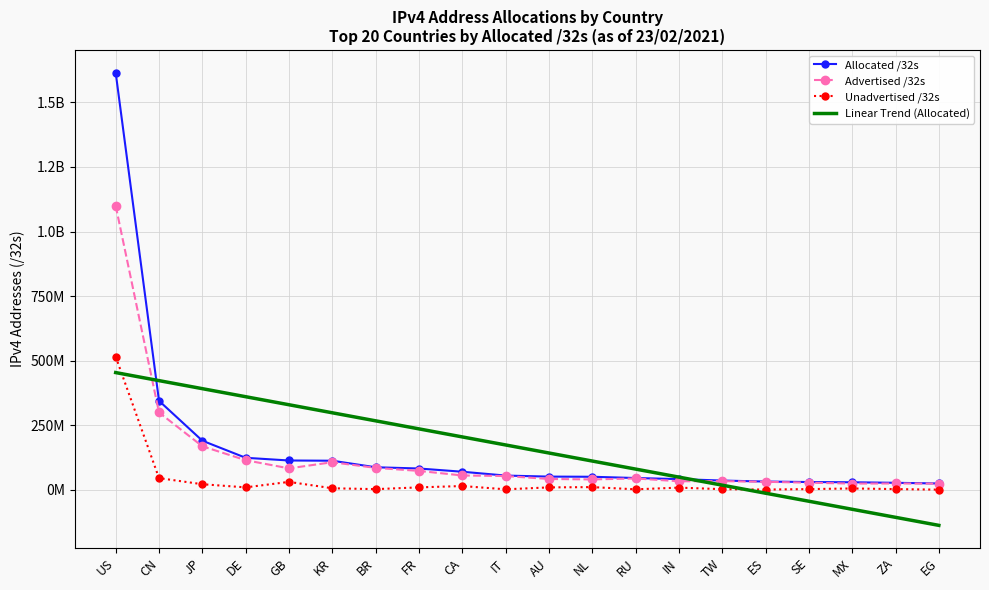

List the labels in order of Unadvertised /32s value, smallest first.

EG, ES, RU, IT, TW, BR, SE, ZA, MX, KR, IN, AU, FR, DE, NL, CA, JP, GB, CN, US